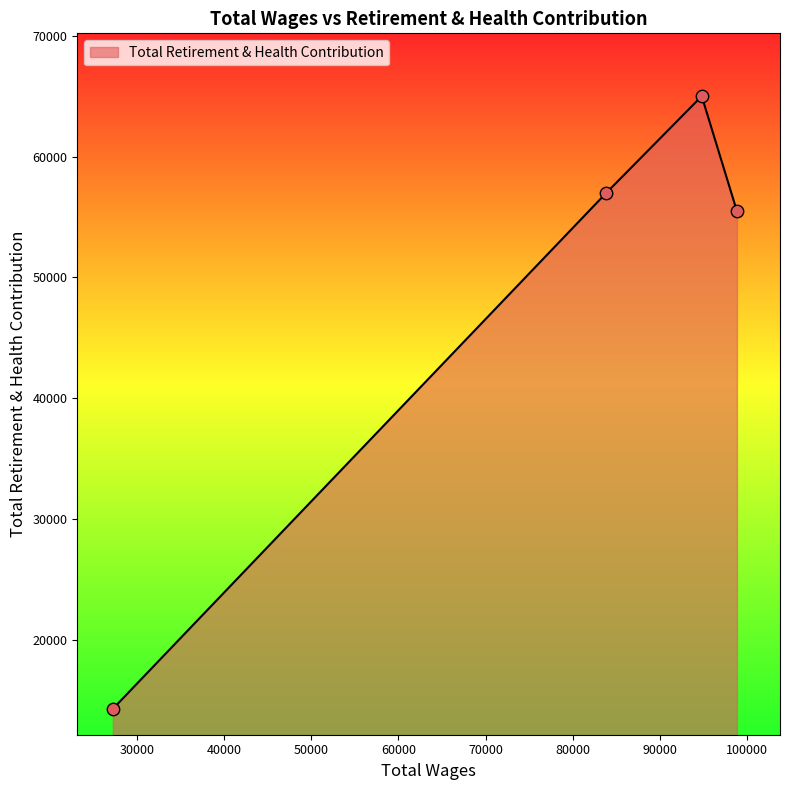

True or false: the data has more than 0 interior local peaks.

True